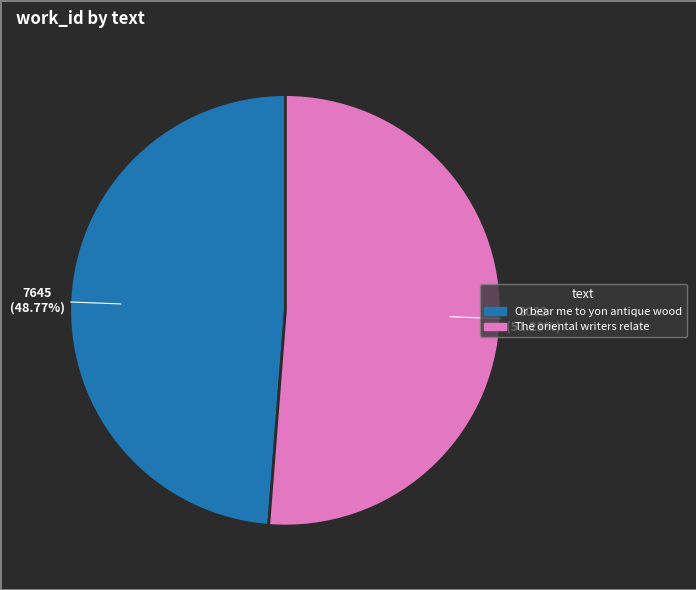

What is the largest slice in the pie chart?

The oriental writers relate